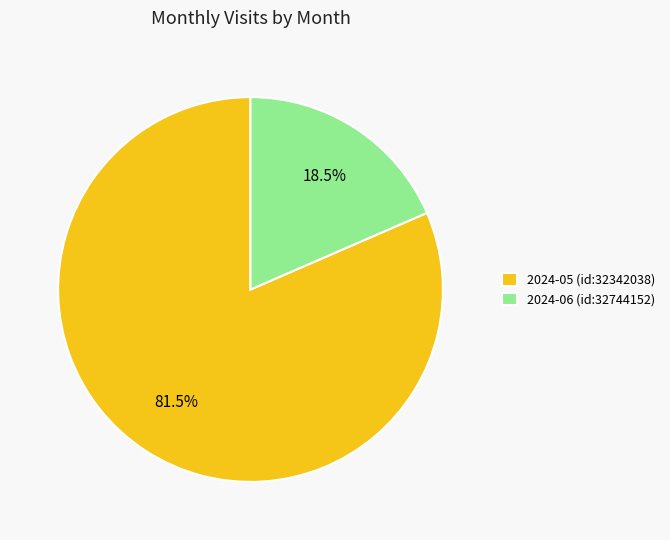

Is there any slice that represents more than half of the pie?

Yes